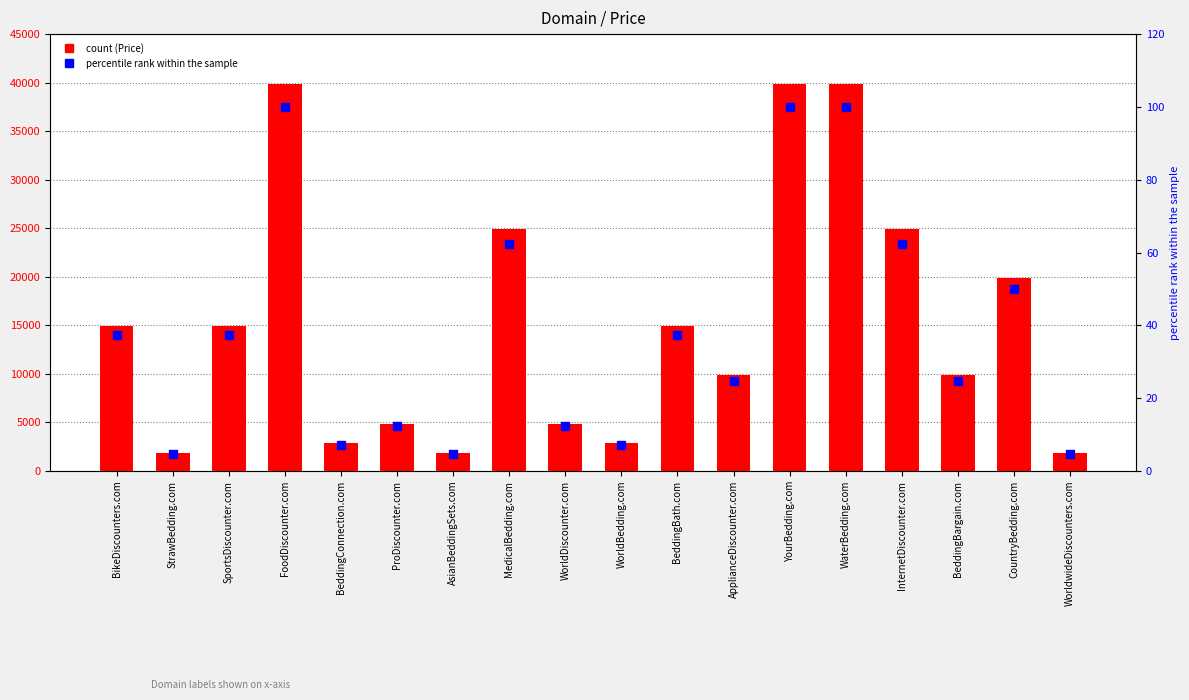

Which series has the largest total across all categories?

Price